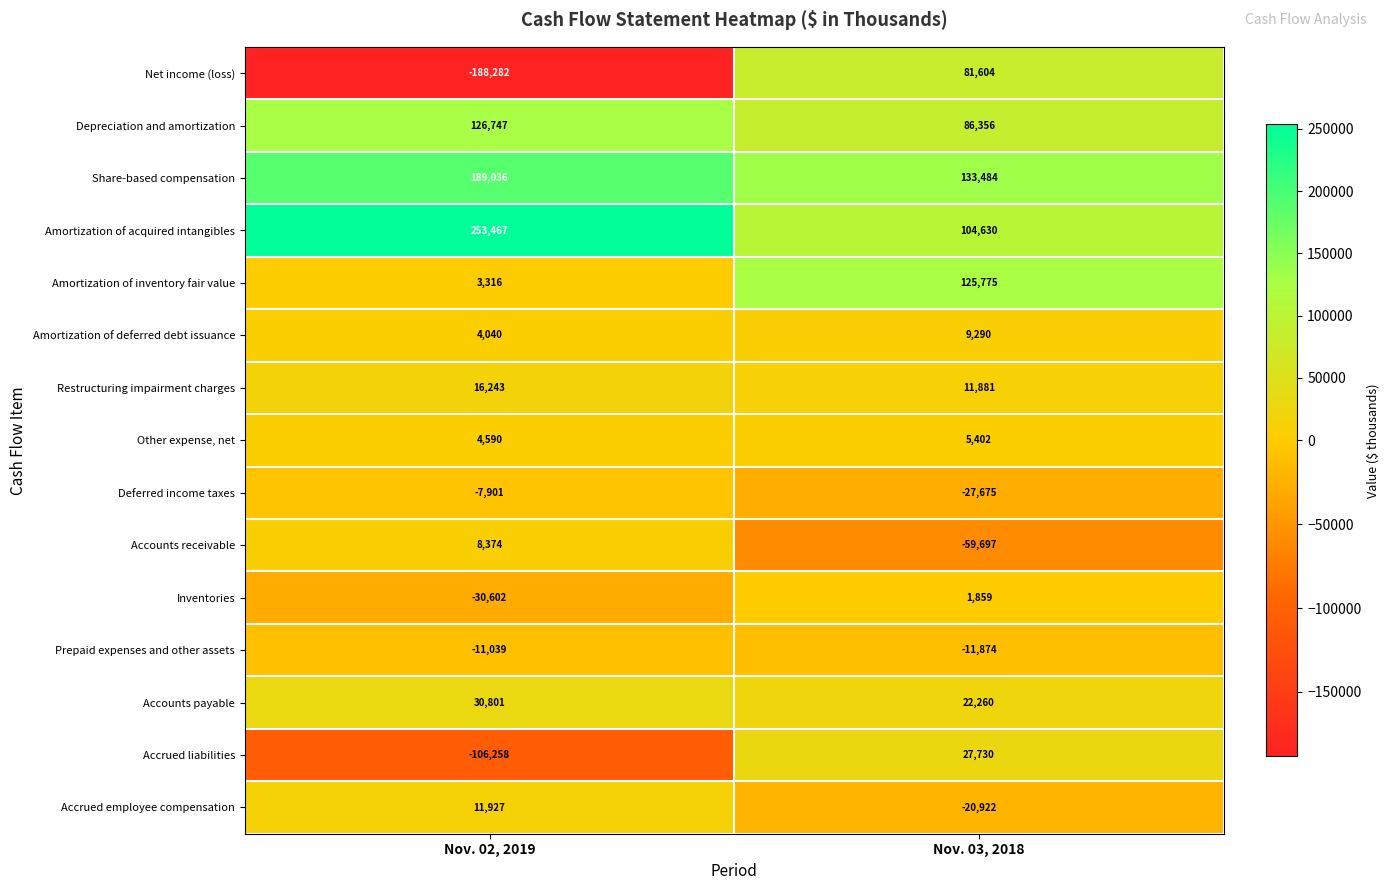

Which series has the largest total across all categories?

Amortization of acquired intangibles